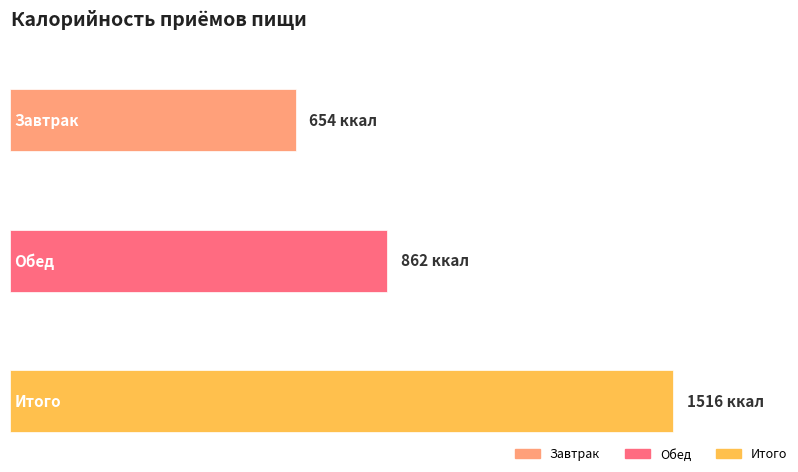

What is the difference between the maximum and minimum values?

862